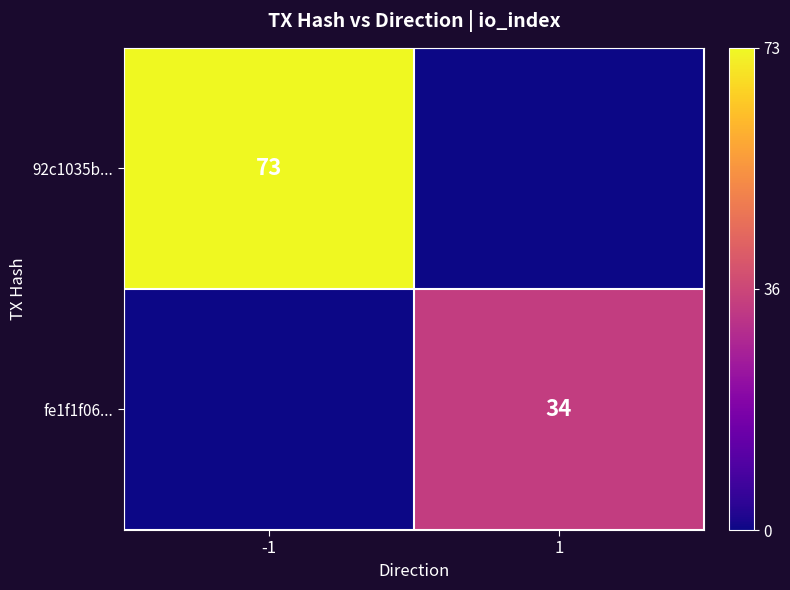

How many values in 92c1035b... are above zero?

1